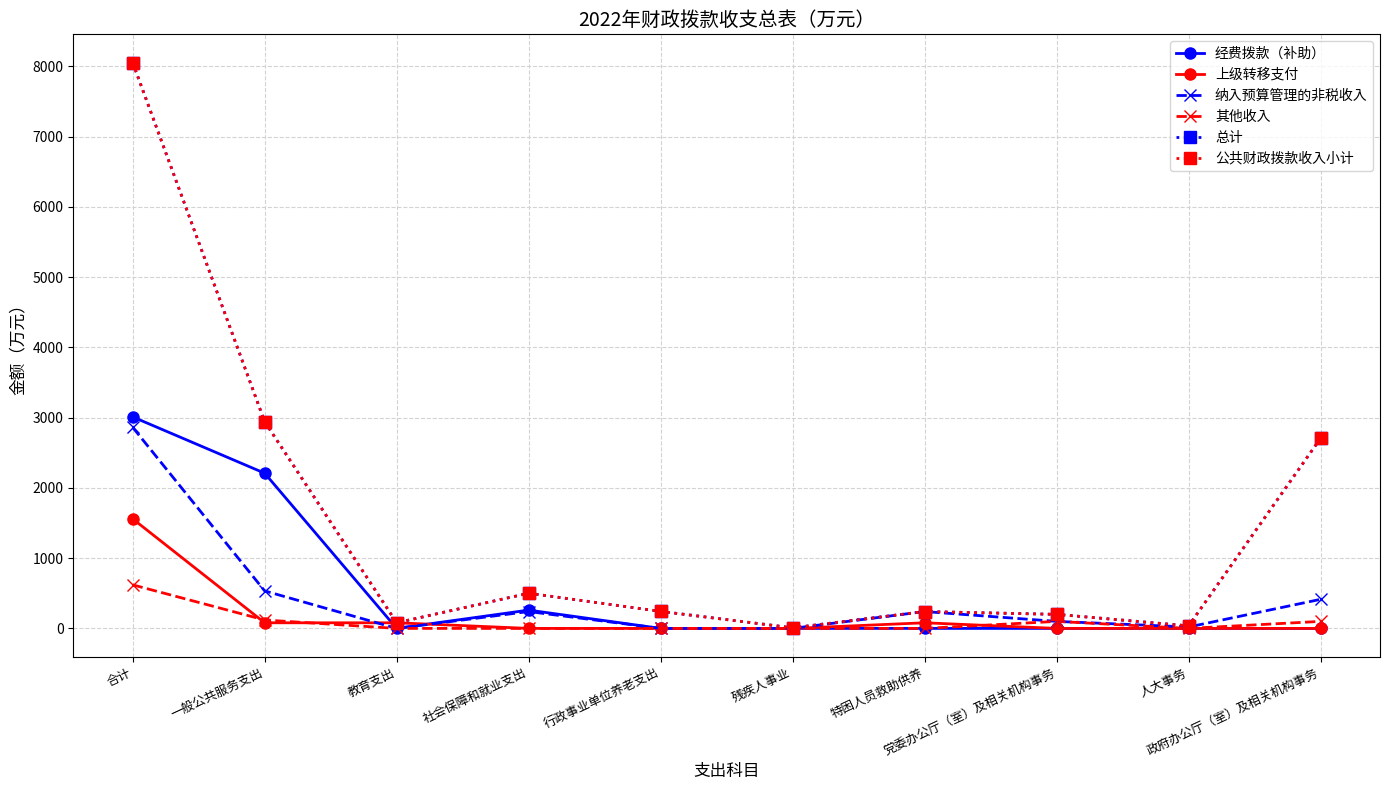

What is the difference between the second highest and second lowest values in the 纳入预算管理的非税收入 series?

533.8